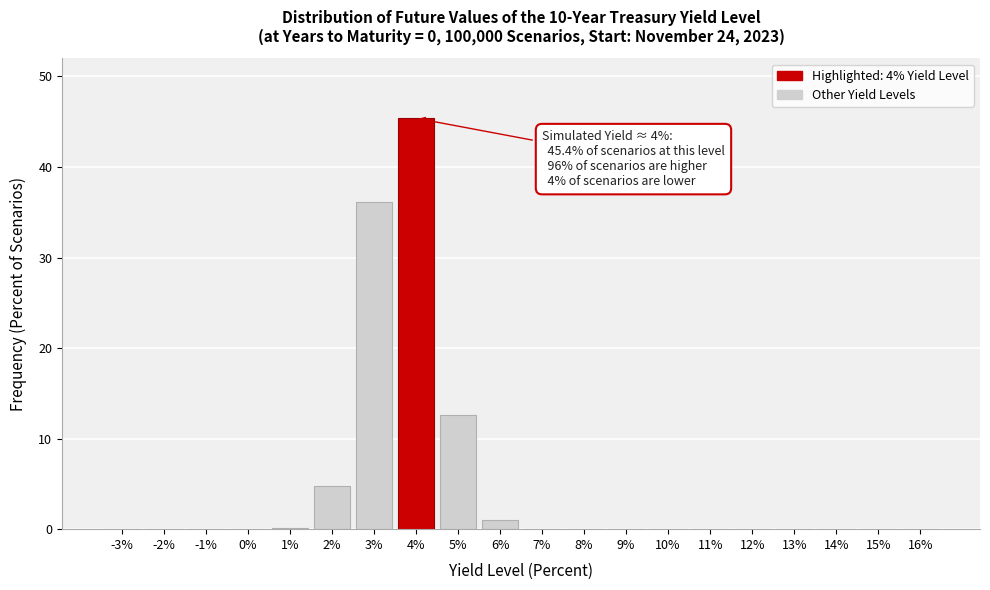

Is it true that the value at 4% is 45.4?

True